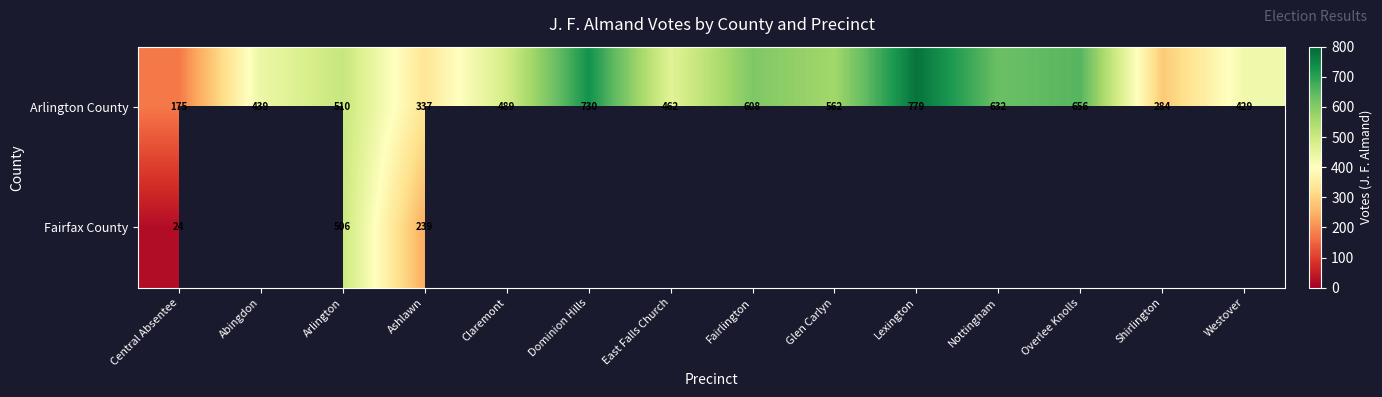

What is the difference between the Arlington County values at Ashlawn and Lexington?

442